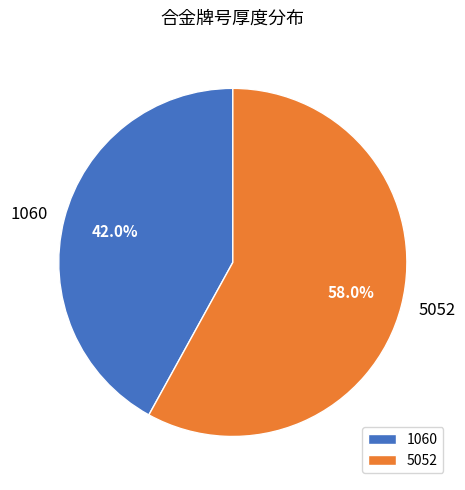

How many segments does this pie chart have?

2